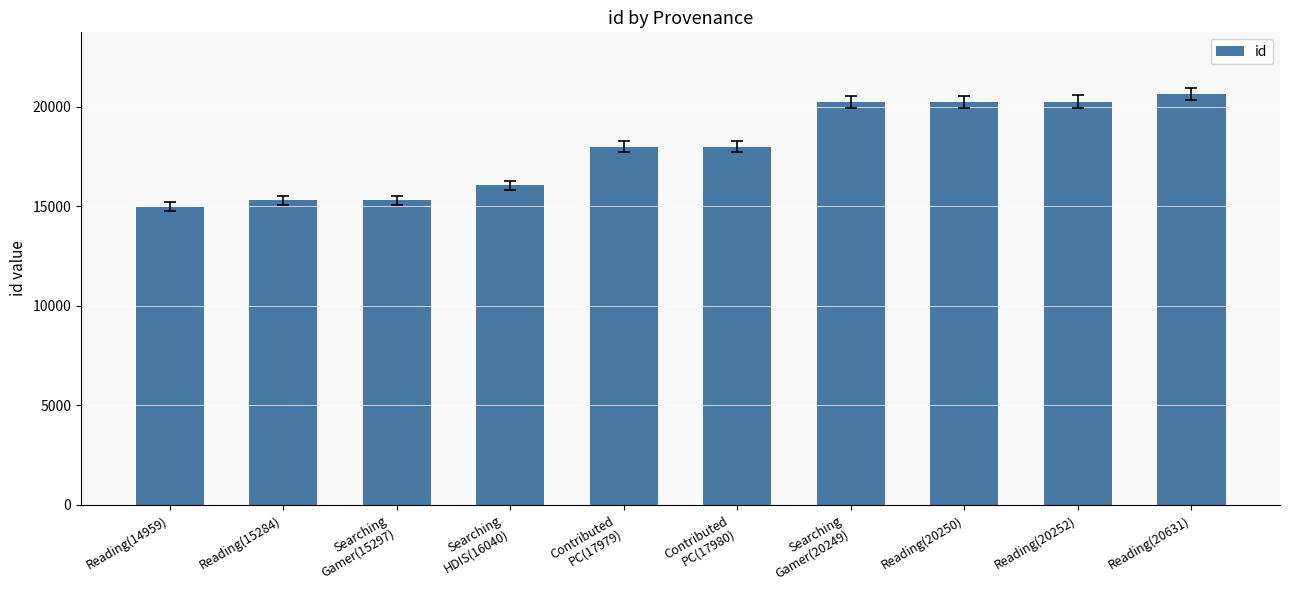

Does the chart contain any negative values?

No